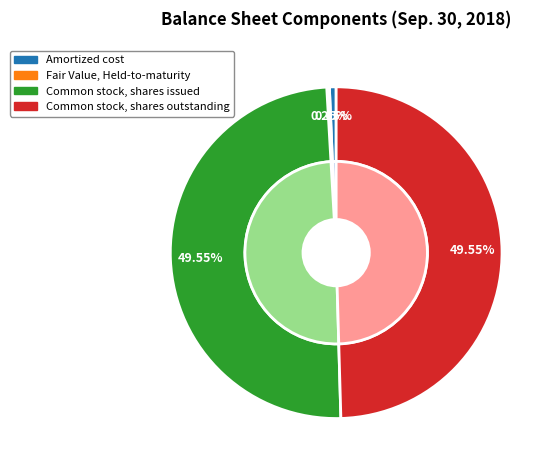

Rank the categories by value from highest to lowest.

Common stock, shares issued, Common stock, shares outstanding, Amortized cost, Fair Value, Held-to-maturity